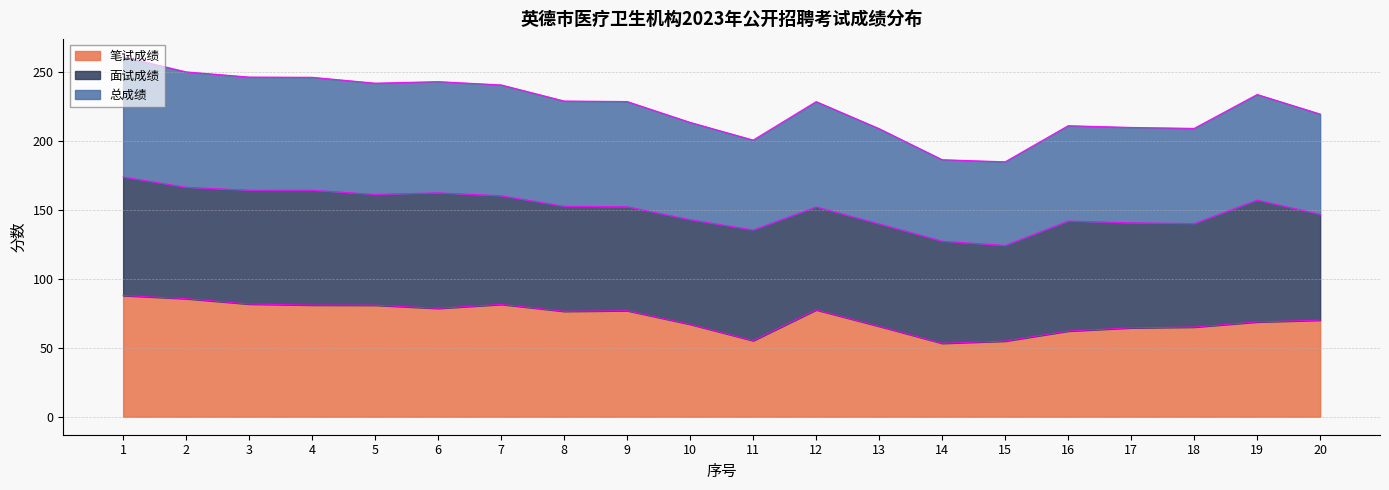

Is it true that 笔试成绩 equals 54.8 at 15?

True